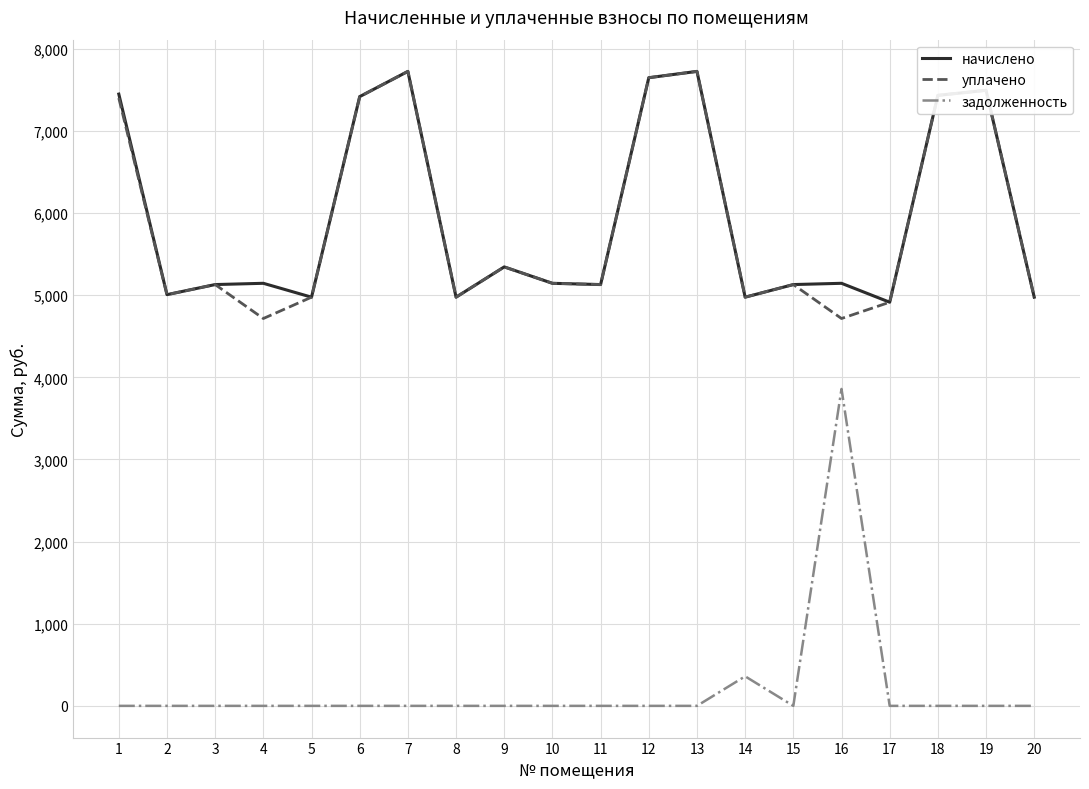

Is the value of уплачено at 16 greater than the value of задолженность at 12?

Yes